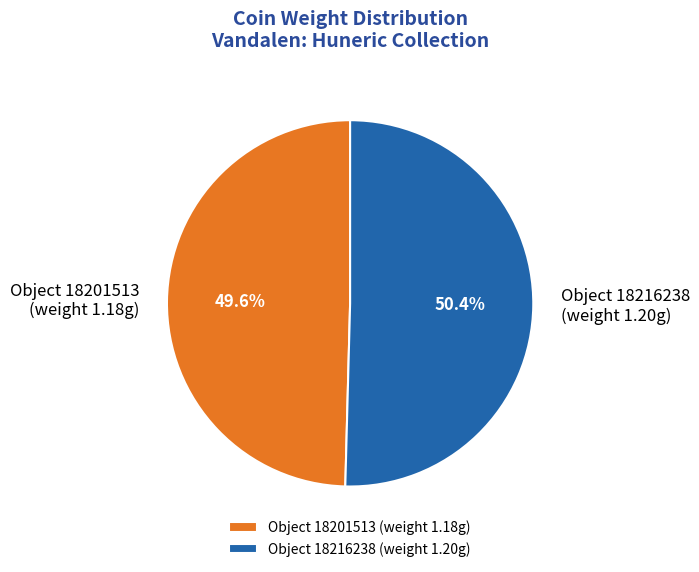

Count the number of slices in the pie.

2